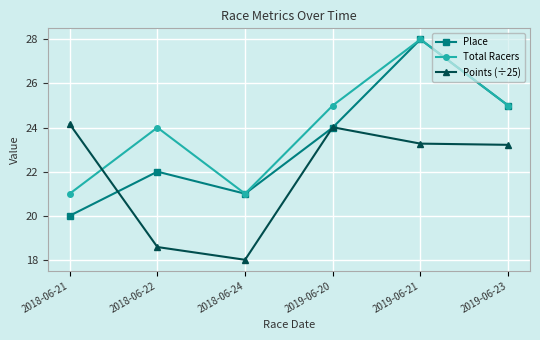

What are all the series names shown in the legend?

Place, Total Racers, Points (÷25)